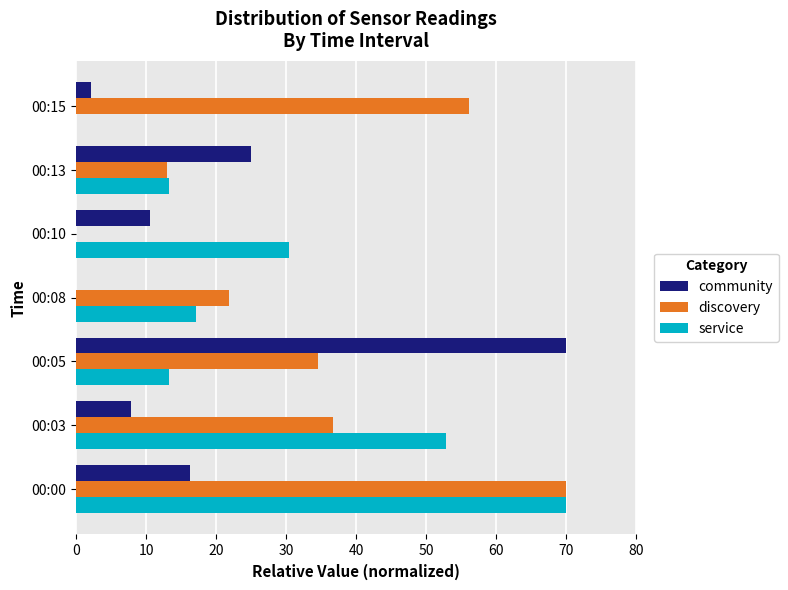

Which series changed the most between 00:05 and 00:10?

community